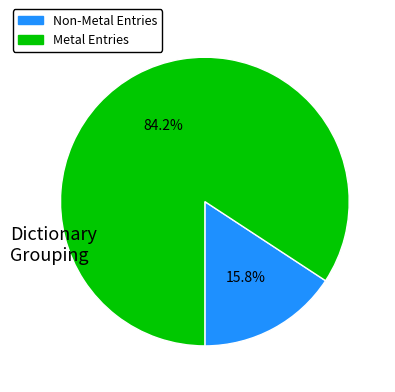

How many slices are in this pie chart?

2